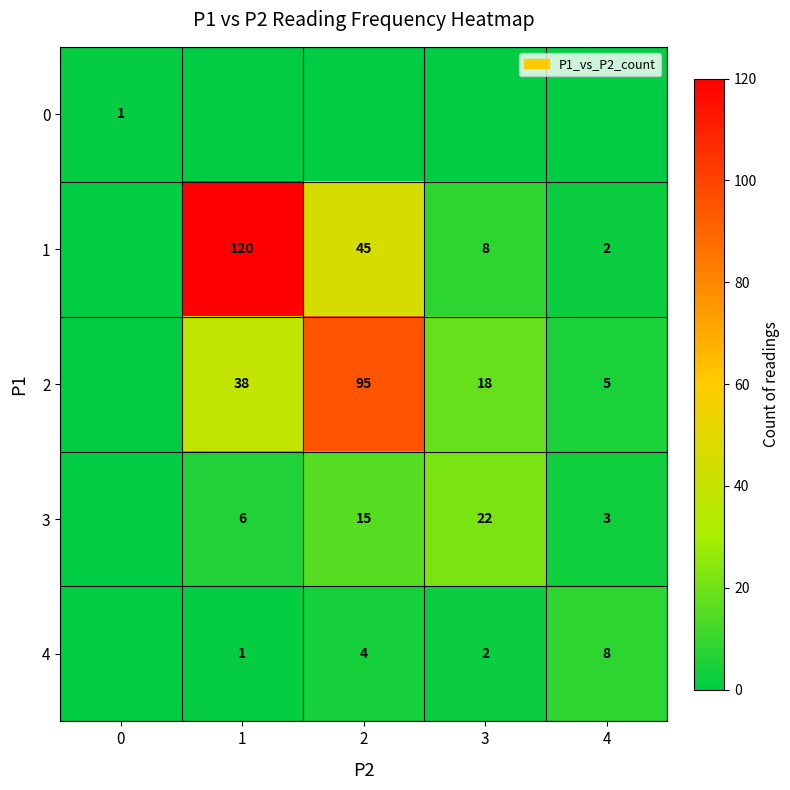

What is the difference between the 1 values at 3 and 4?

6